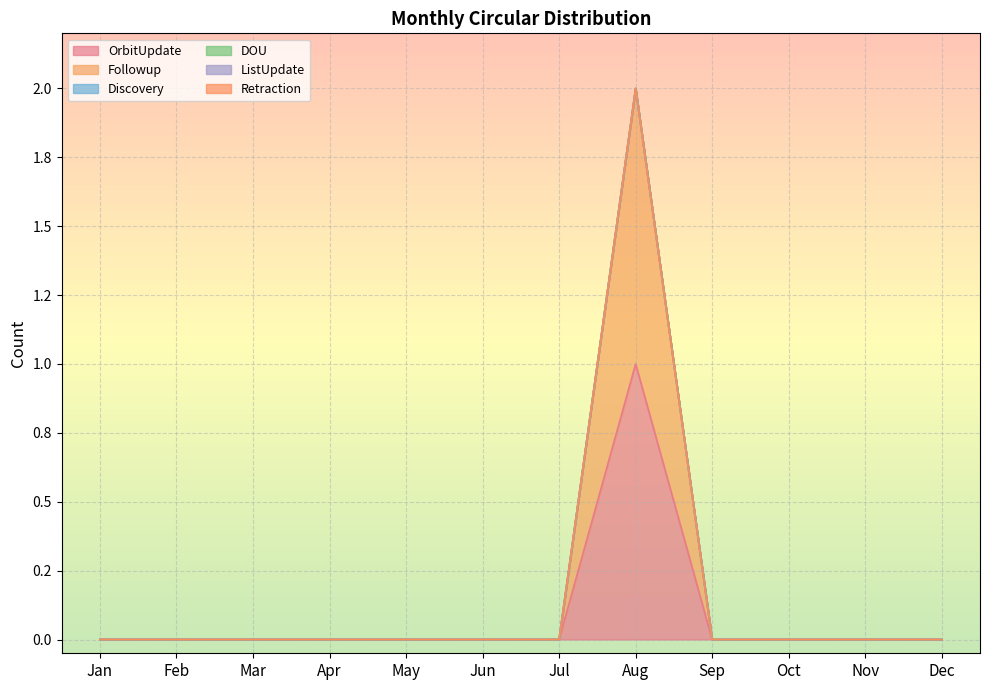

What is the difference between the maximum and minimum values in the Followup series?

1